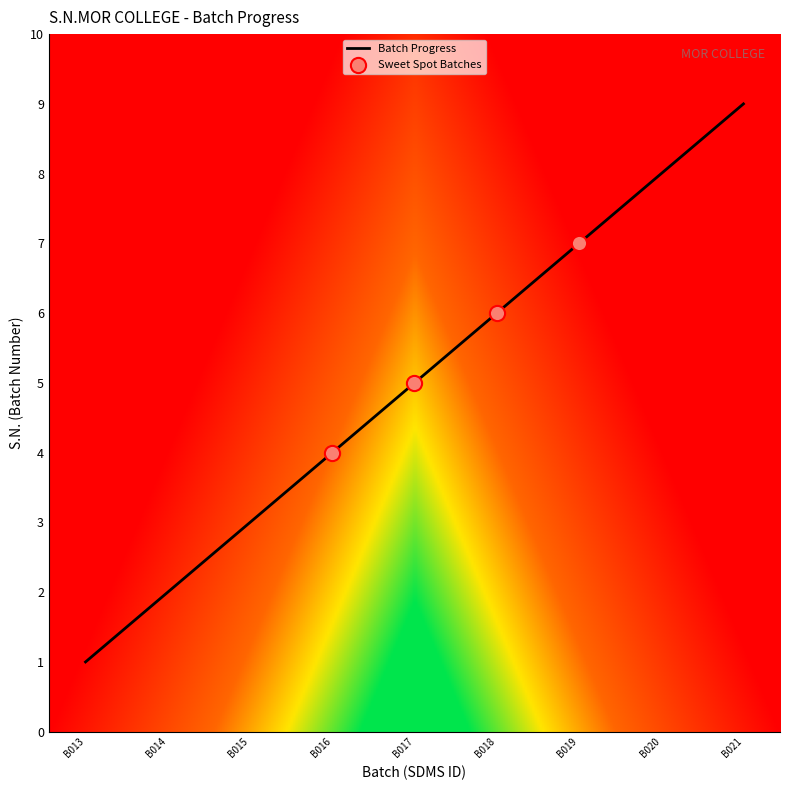

Between B013 and B021, which is larger?

B021